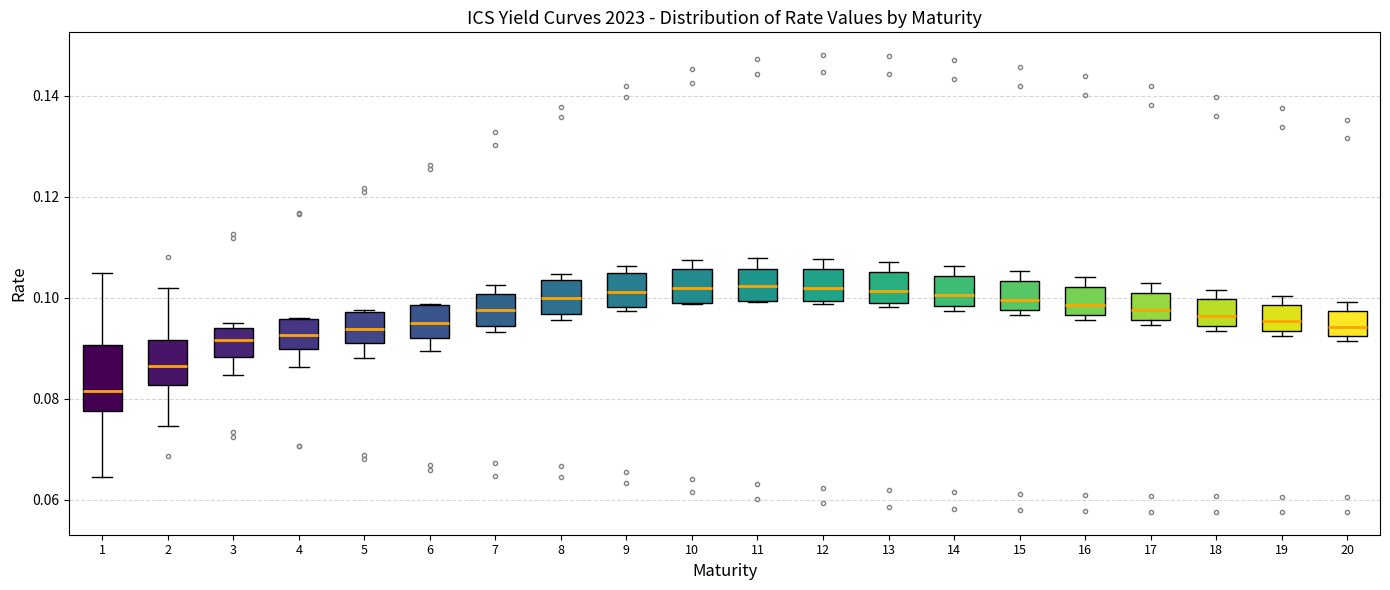

Comparing the boxes themselves (not the whiskers), which one is the tallest?

1